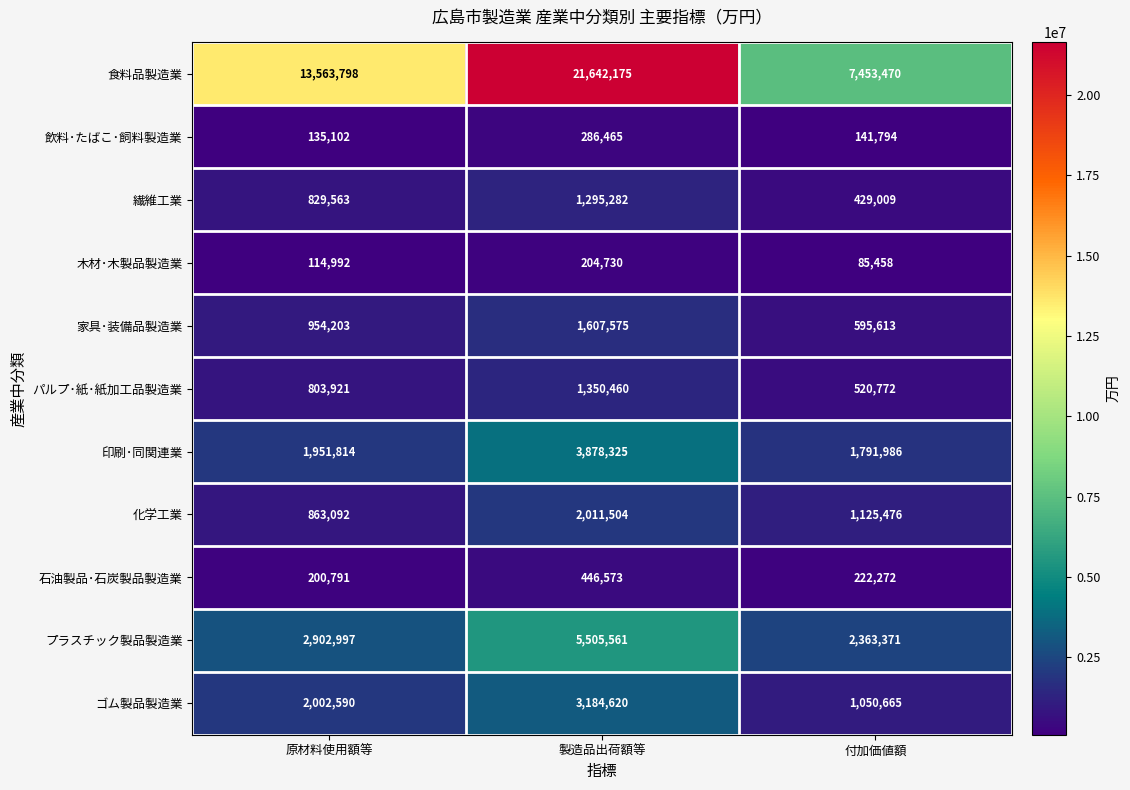

How many categories are shown in the chart?

3